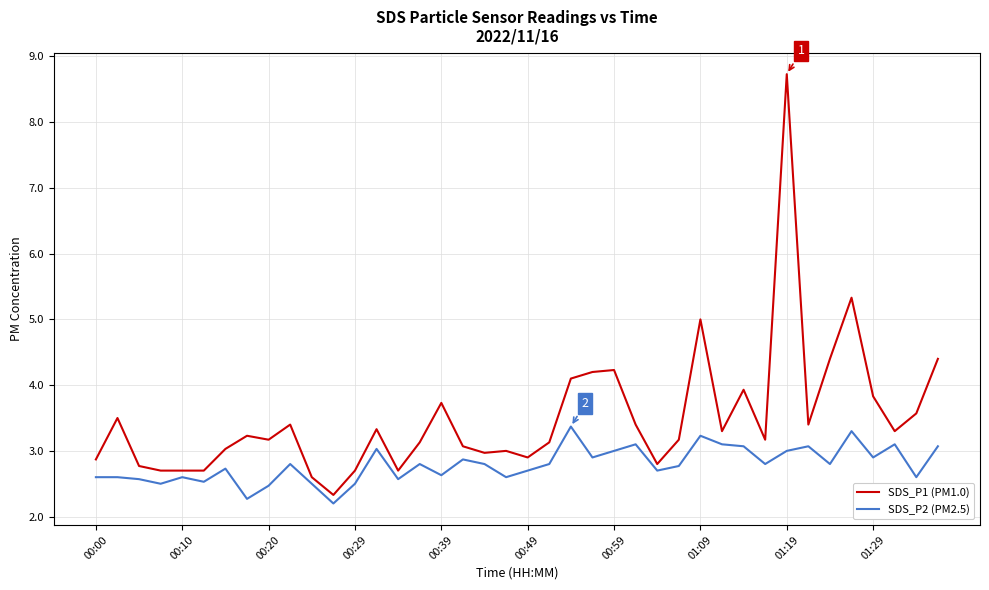

What is the minimum value shown in the chart?

2.2